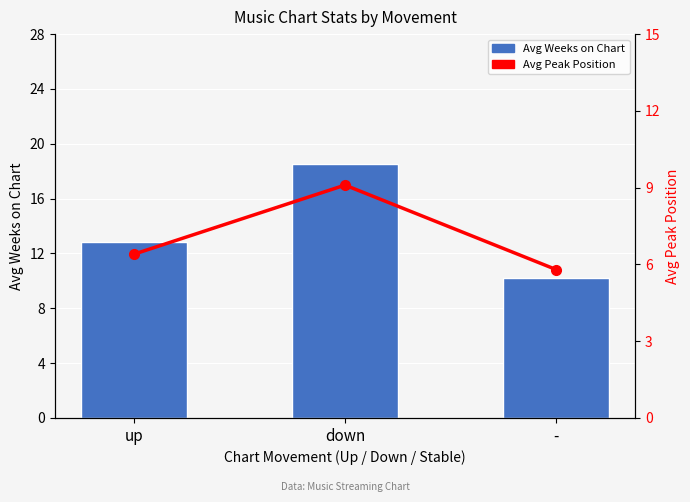

At how many categories does at least one series exceed 15?

1